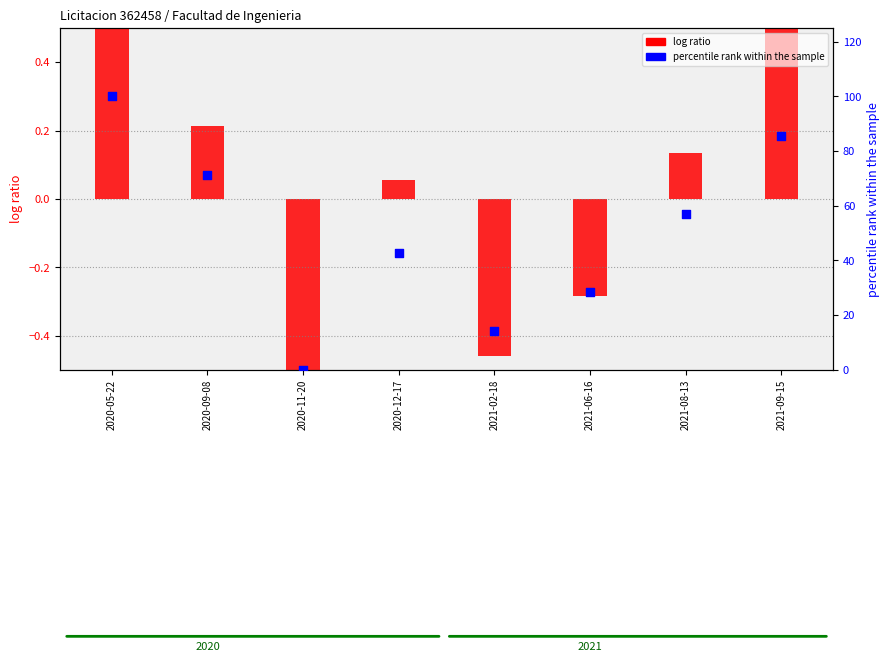

What are all the series names shown in the legend?

log ratio, percentile rank within the sample